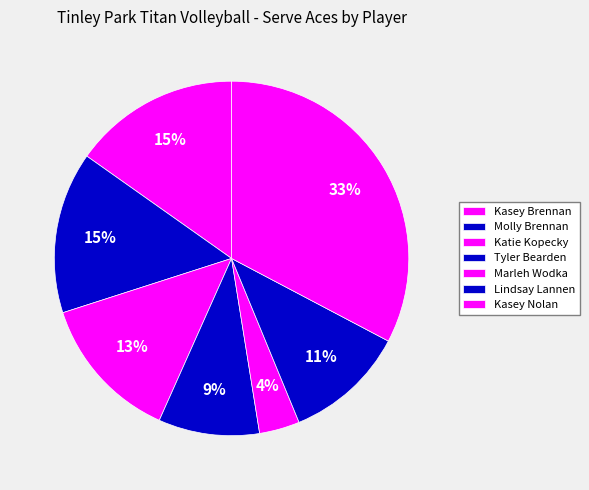

How many segments does this pie chart have?

7